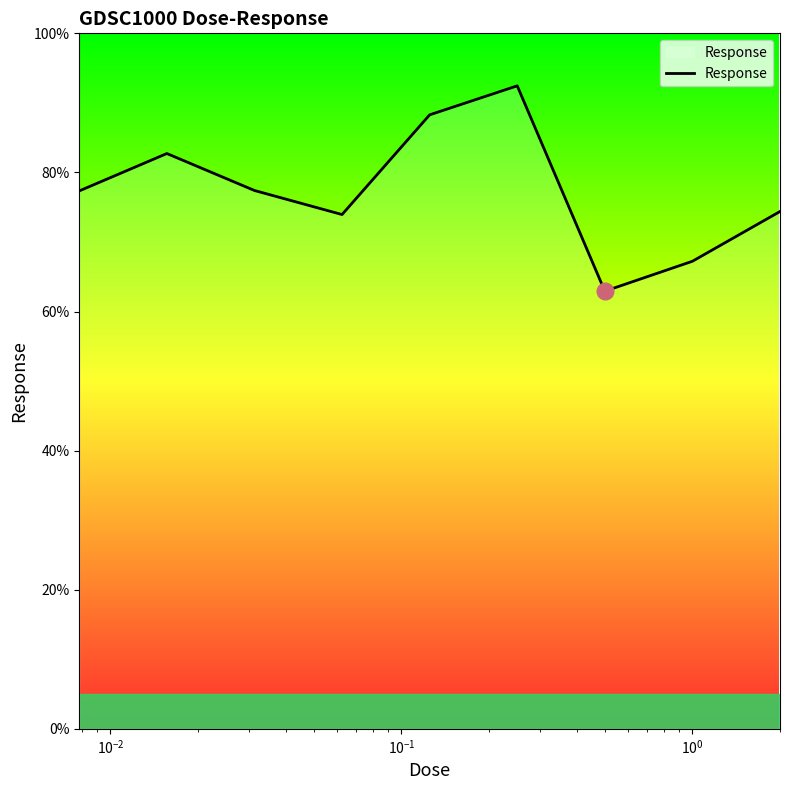

What is the difference between the maximum and minimum values?

29.5